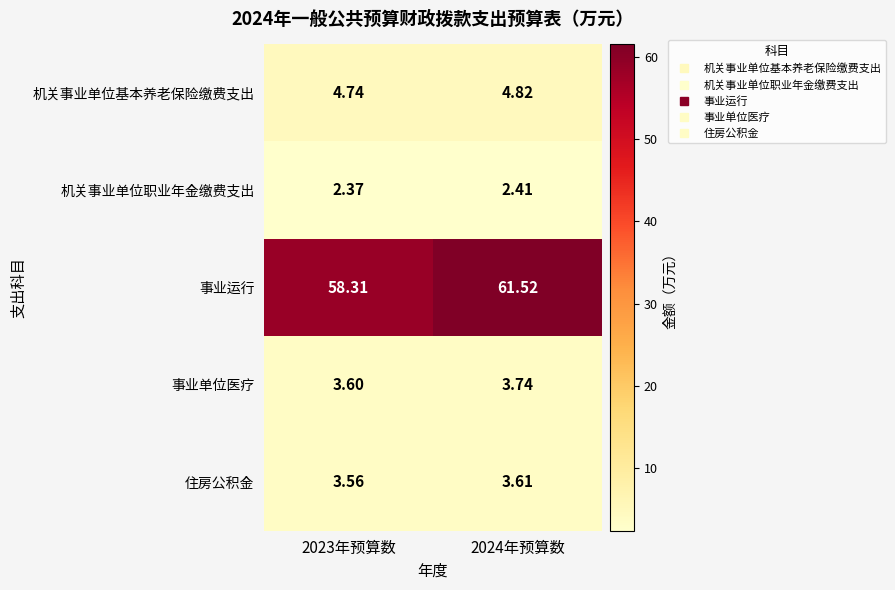

Which series has the largest total across all categories?

事业运行